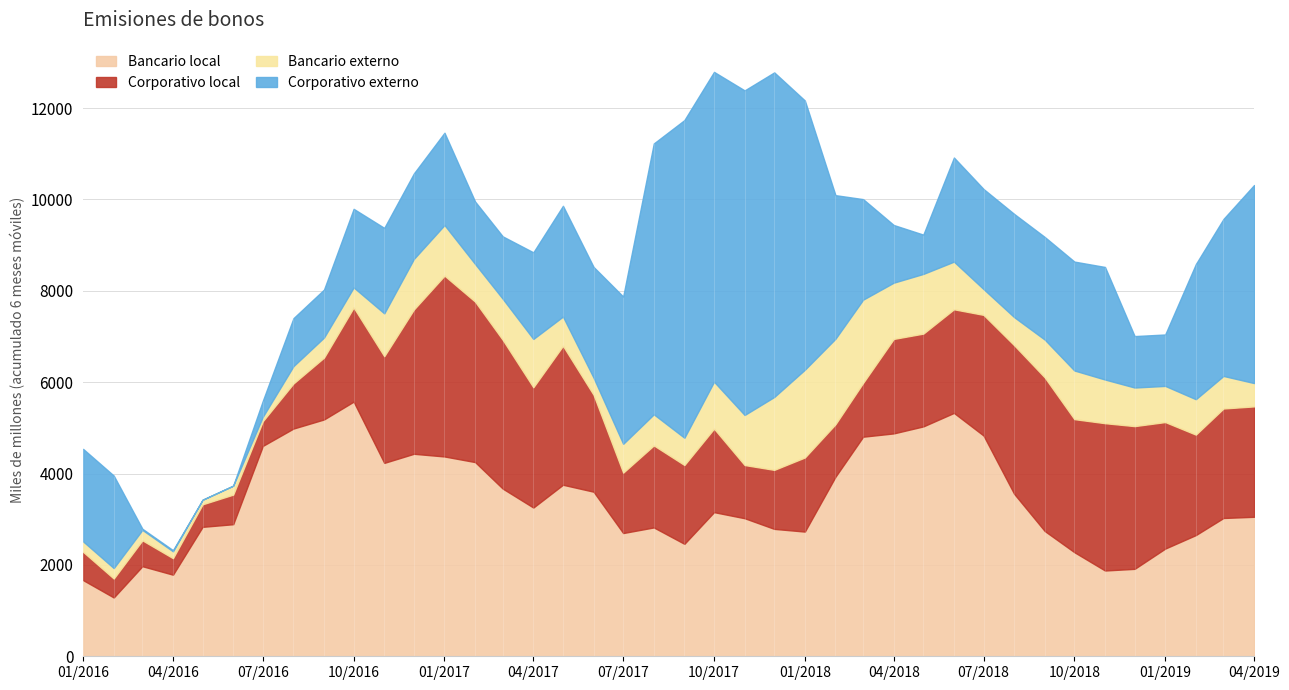

True or false: Corporativo externo has a value of 2025.0 at 2016-02-01.

True